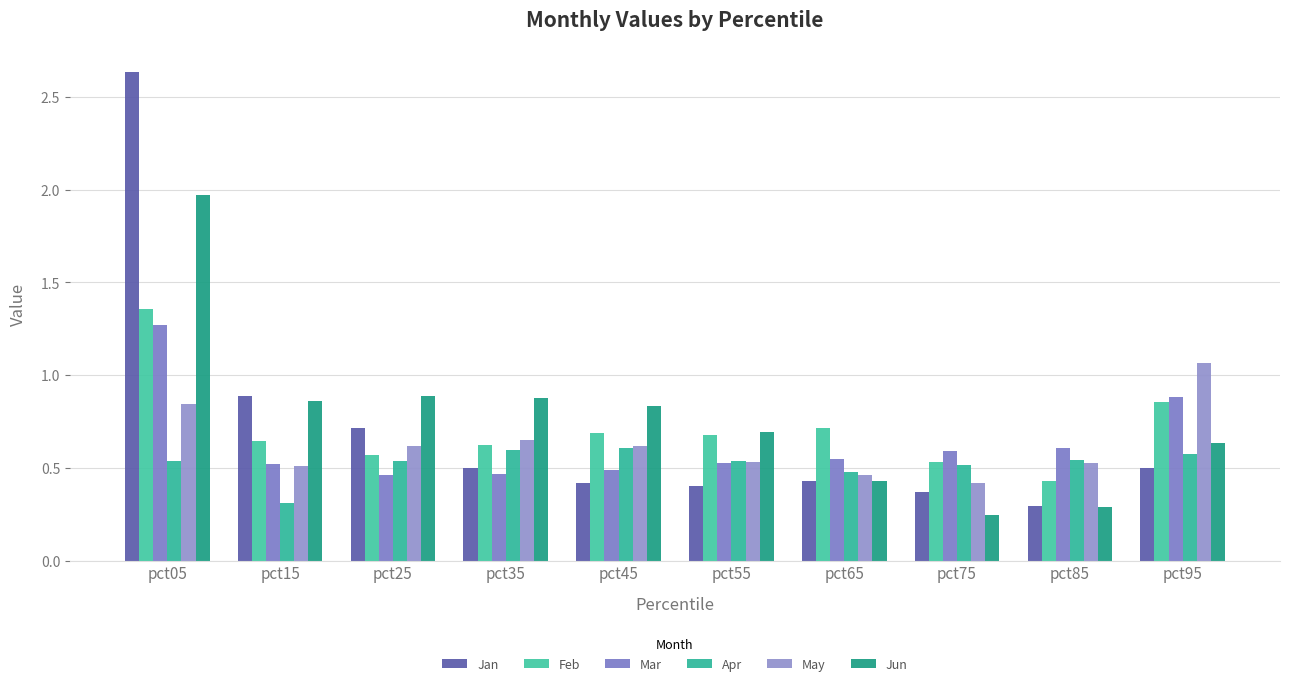

The value of Apr at pct95 is 0.6. True or false?

True